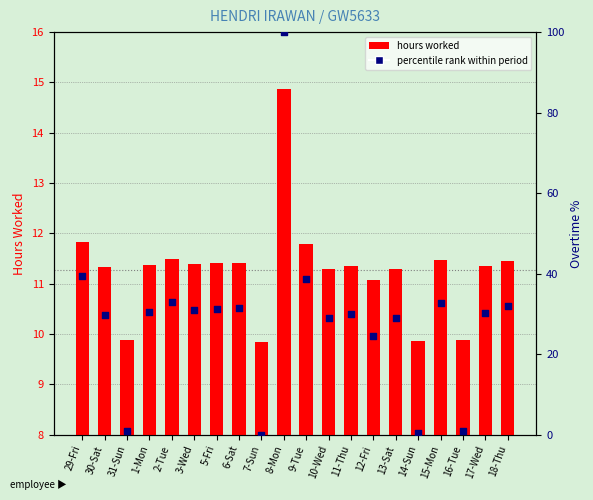

What is the total value across all series at 18-Thu?

43.5